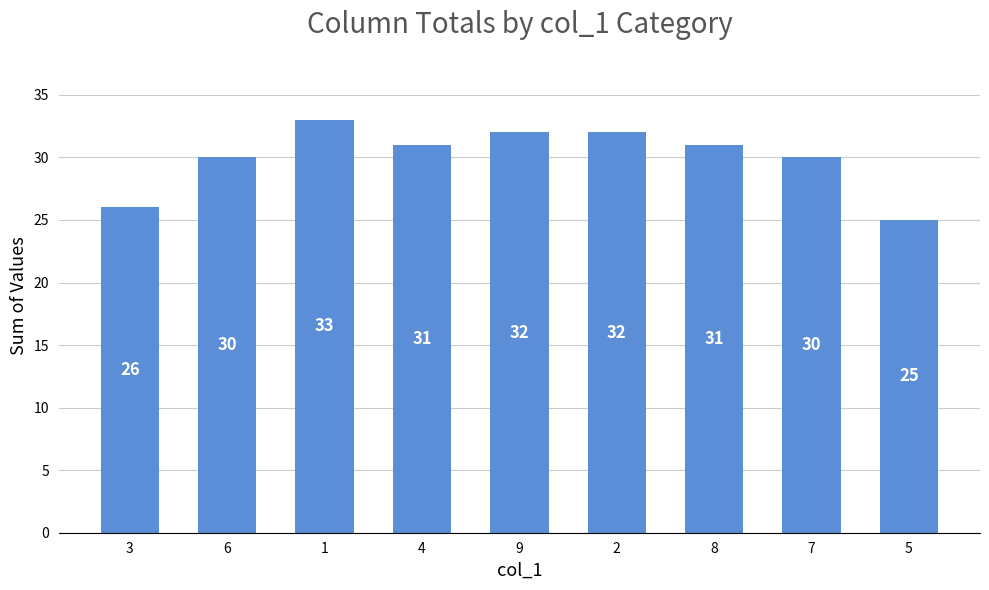

The chart shows a value of 48 at 2. True or false?

False